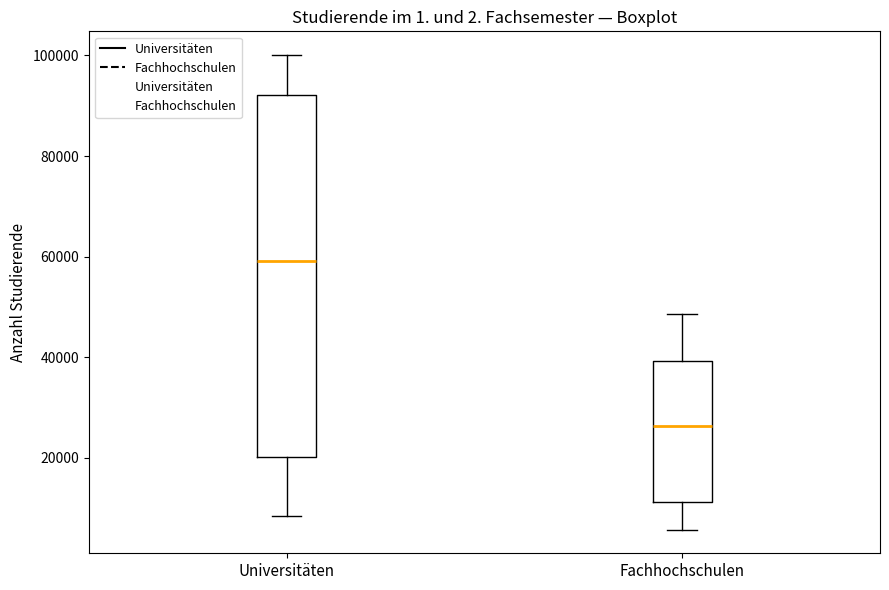

Reading left to right, read every box against the y-axis: the position of its median line, the range the box covers, and the ends of its whiskers. The values are not printed on the chart, so give them approximately, as read against the axis.

Universitäten: median 60000, box 20000 to 92000, whiskers 8000 to 100000
Fachhochschulen: median 26000, box 12000 to 40000, whiskers 6000 to 48000